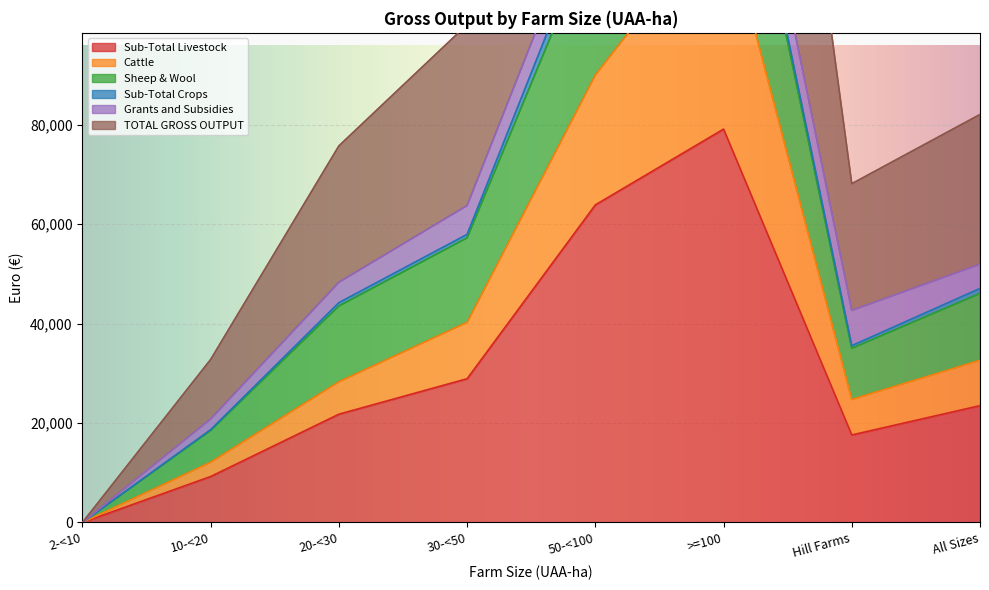

True or false: Sub-Total Livestock and Cattle cross at least once.

False